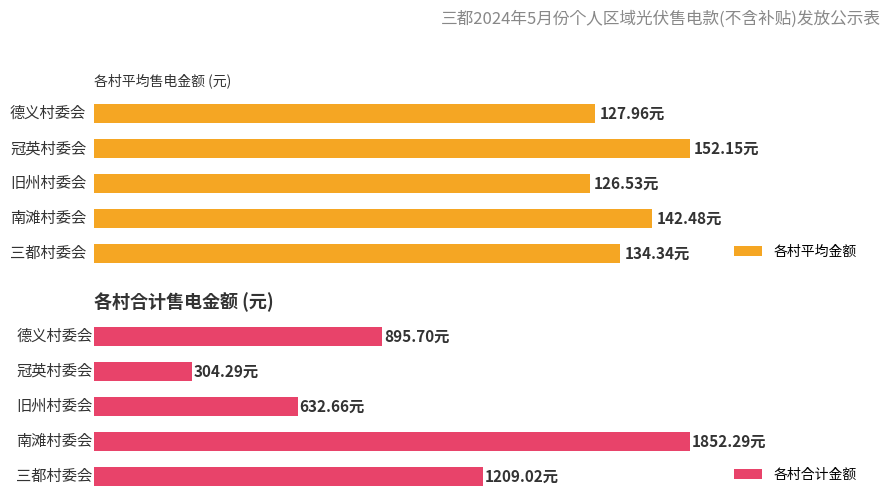

Is the value of 各村平均金额 at 2 greater than the value of 各村合计金额 at 1?

No